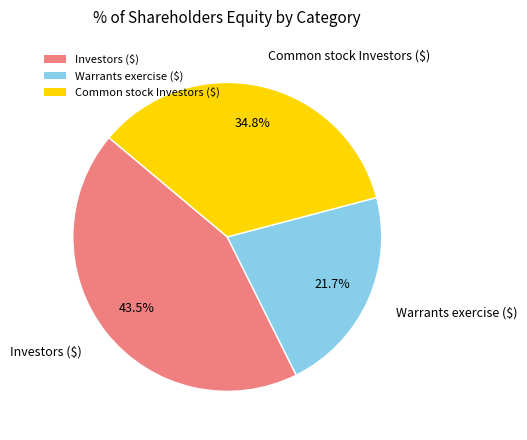

Do Investors ($) and Common stock Investors ($) together represent more than half of the pie?

Yes